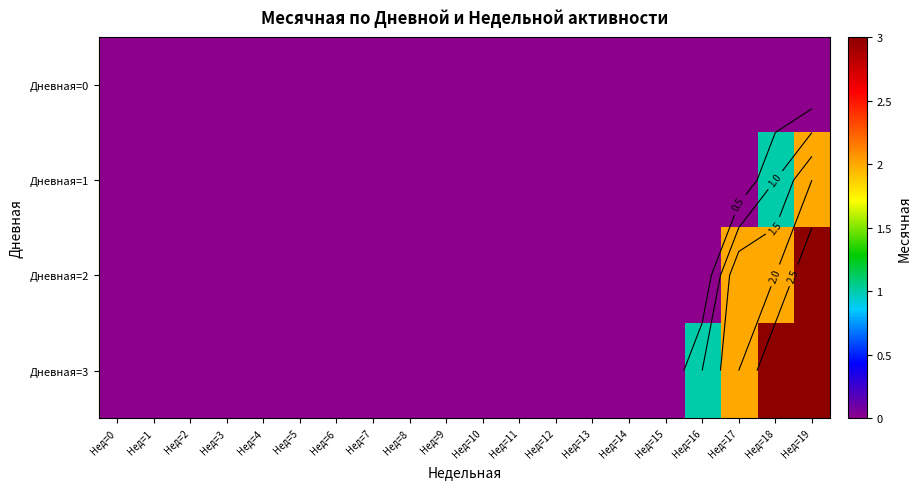

At Нед=7, list the series in order from smallest to largest.

Дневная=0, Дневная=1, Дневная=2, Дневная=3